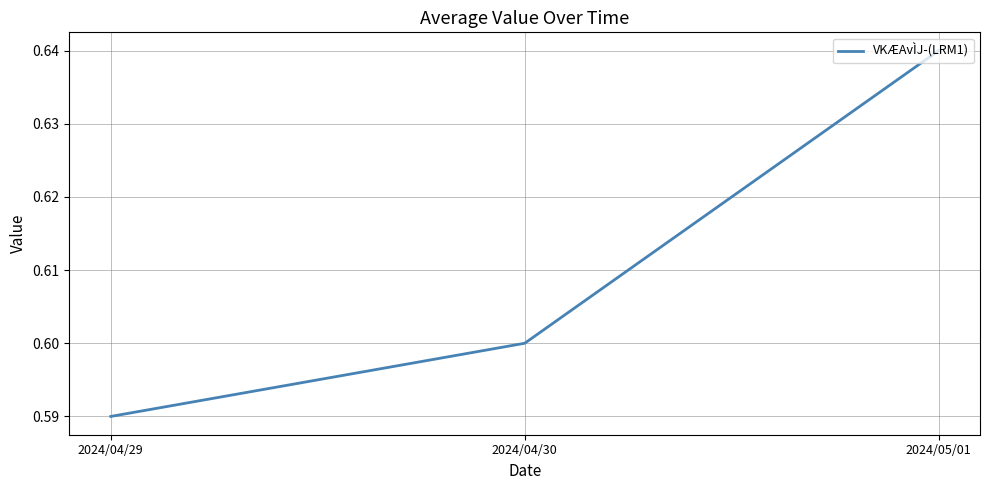

Which category has the highest value across all series?

2024/05/01